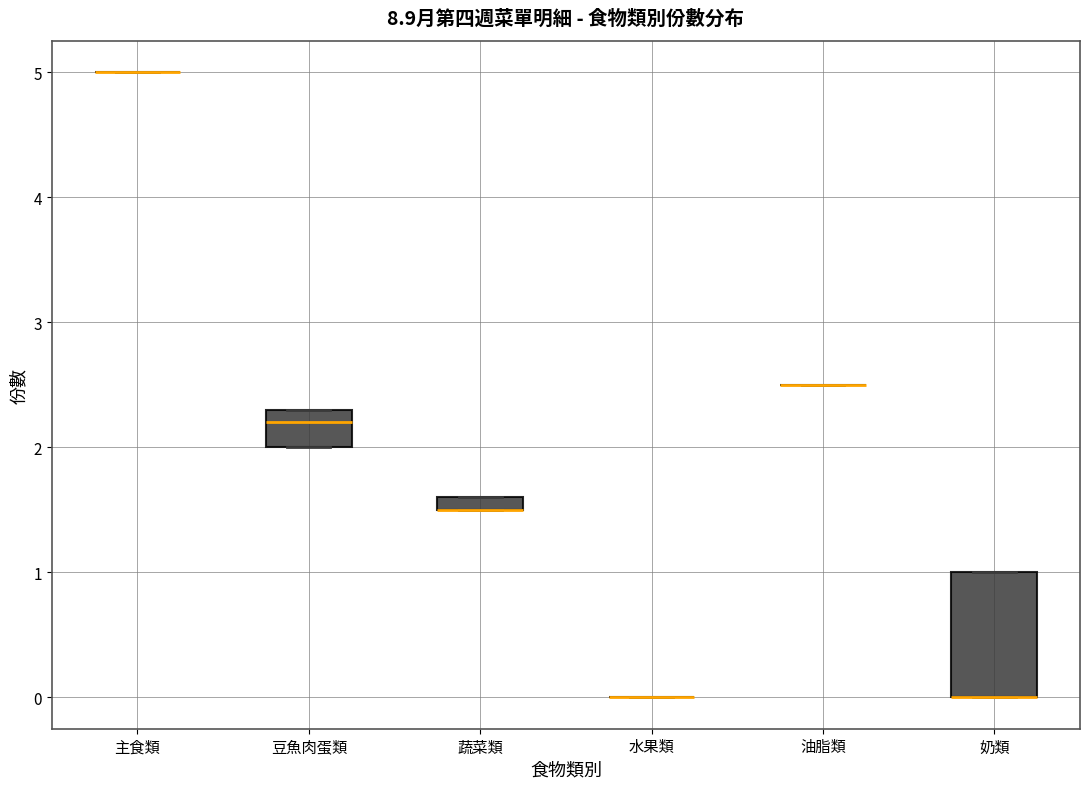

Comparing the boxes themselves (not the whiskers), which one is the tallest?

奶類